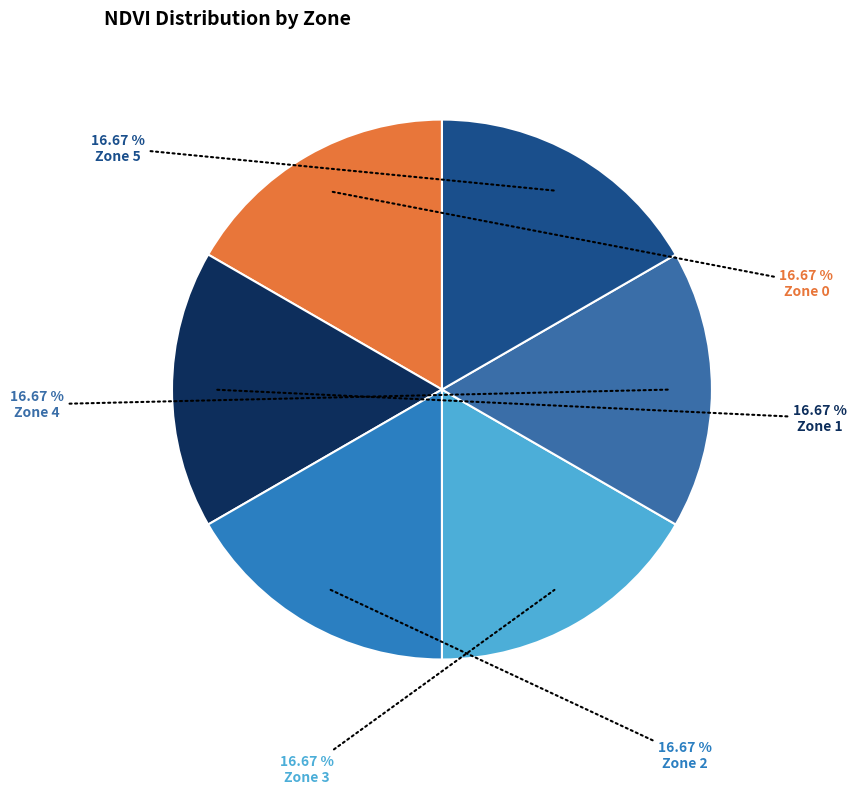

How many slices are in this pie chart?

6